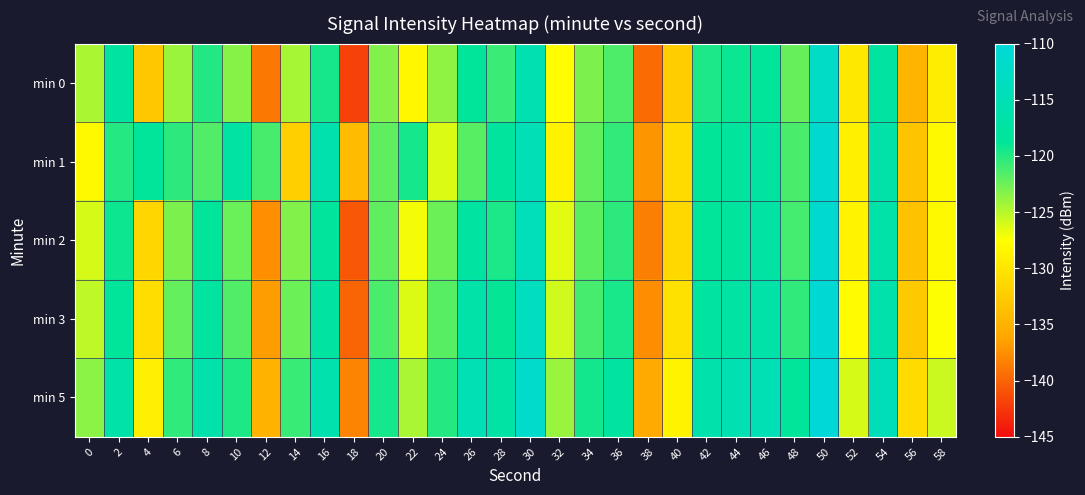

Rank the series by their maximum value, from lowest to highest.

min 0, min 1, min 2, min 3, min 5